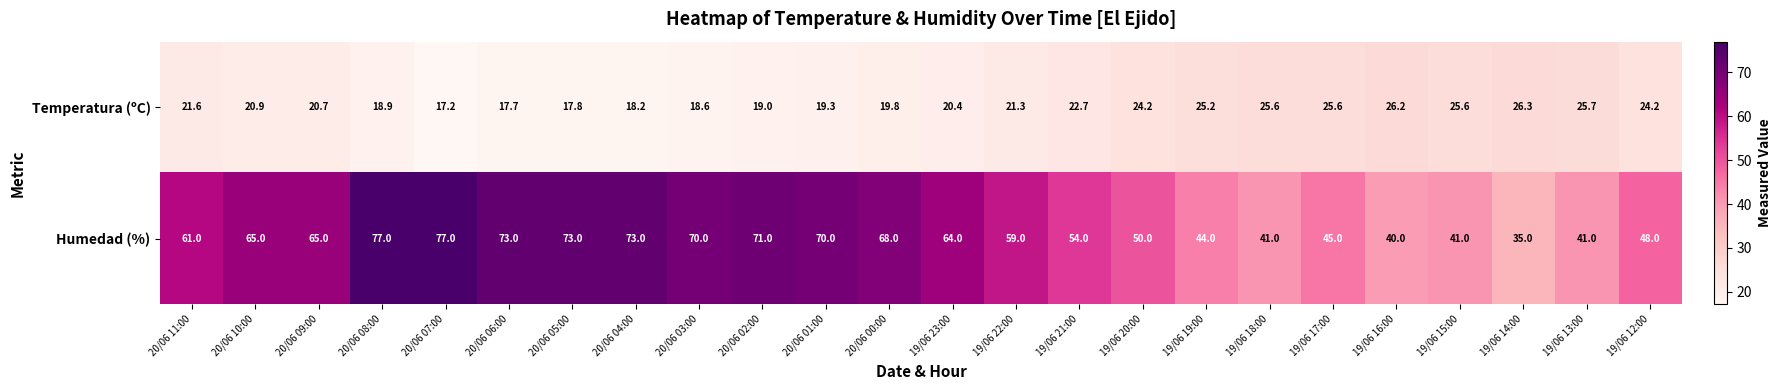

Is it true that Humedad (%) equals 13.9 at 19/06 12:00?

False